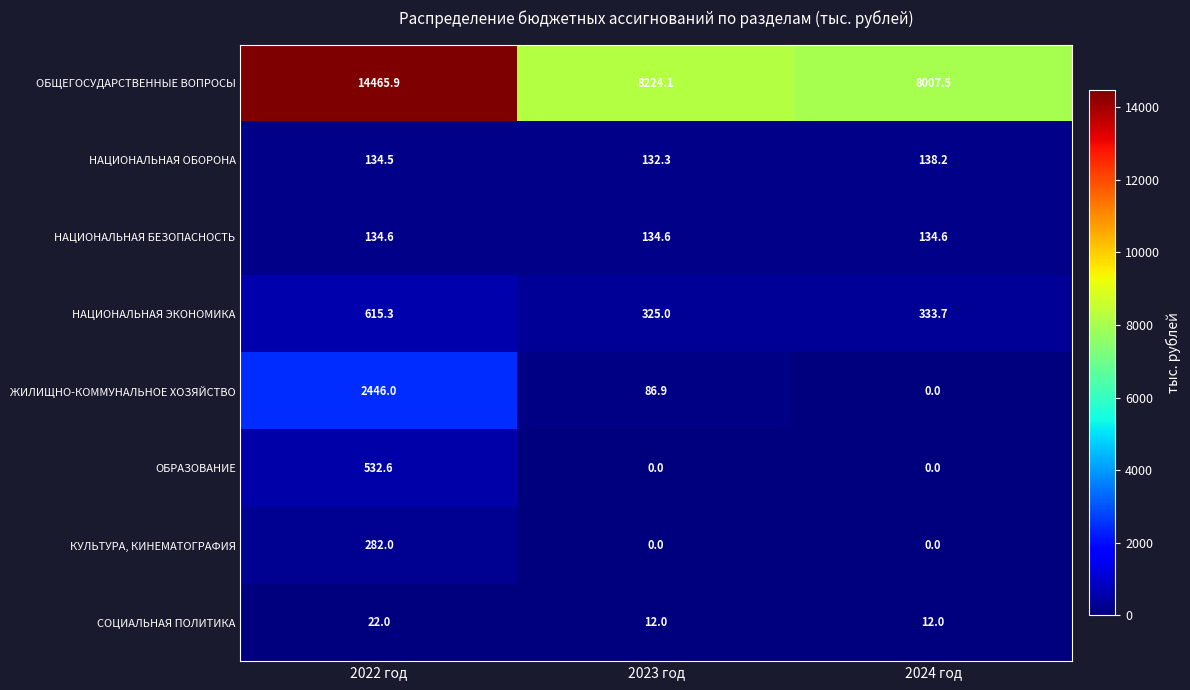

Reading left to right, what are all the values shown in this chart?

ОБЩЕГОСУДАРСТВЕННЫЕ ВОПРОСЫ: 14465.9	8224.1	8007.5
НАЦИОНАЛЬНАЯ ОБОРОНА: 134.5	132.3	138.2
НАЦИОНАЛЬНАЯ БЕЗОПАСНОСТЬ: 134.6	134.6	134.6
НАЦИОНАЛЬНАЯ ЭКОНОМИКА: 615.3	325.0	333.7
ЖИЛИЩНО-КОММУНАЛЬНОЕ ХОЗЯЙСТВО: 2446.0	86.9	0.0
ОБРАЗОВАНИЕ: 532.6	0.0	0.0
КУЛЬТУРА, КИНЕМАТОГРАФИЯ: 282.0	0.0	0.0
СОЦИАЛЬНАЯ ПОЛИТИКА: 22.0	12.0	12.0